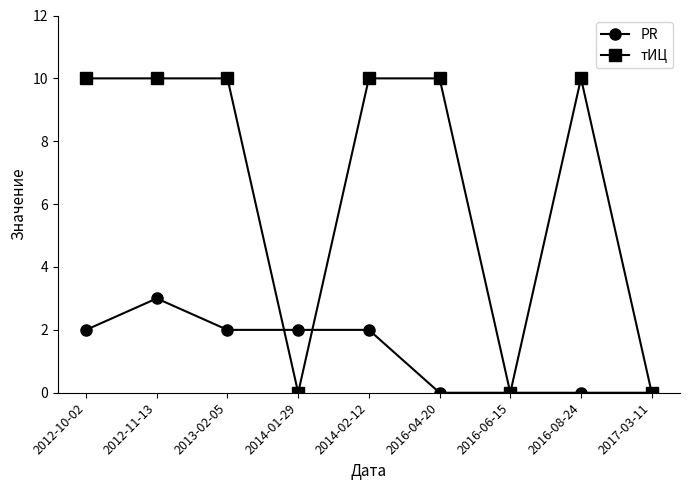

The value of PR at 2014-02-12 is 2. True or false?

True